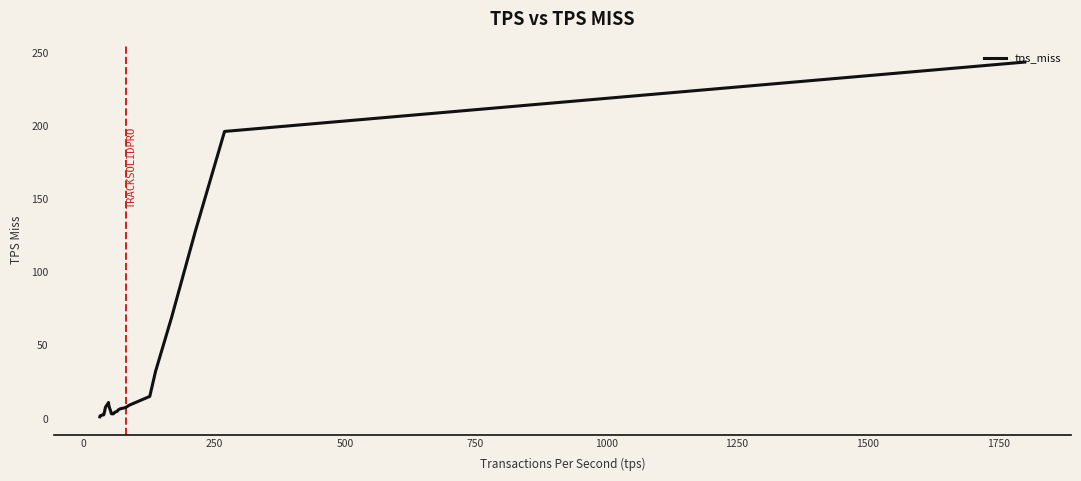

What is the maximum value shown in the chart?

243.7